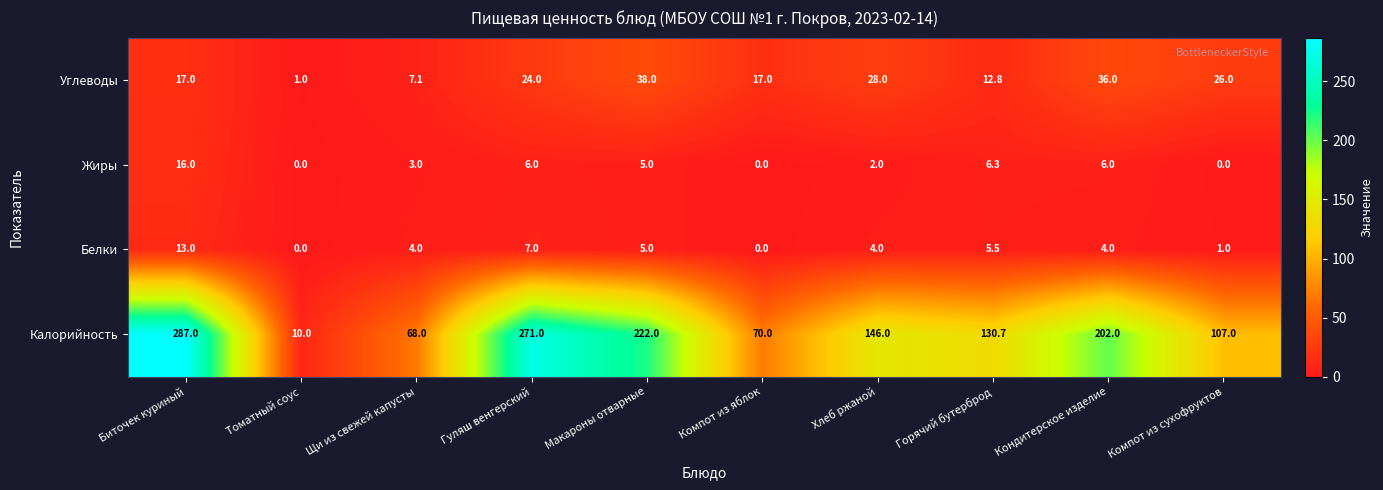

Which series changed the most between Томатный соус and Компот из сухофруктов?

Калорийность